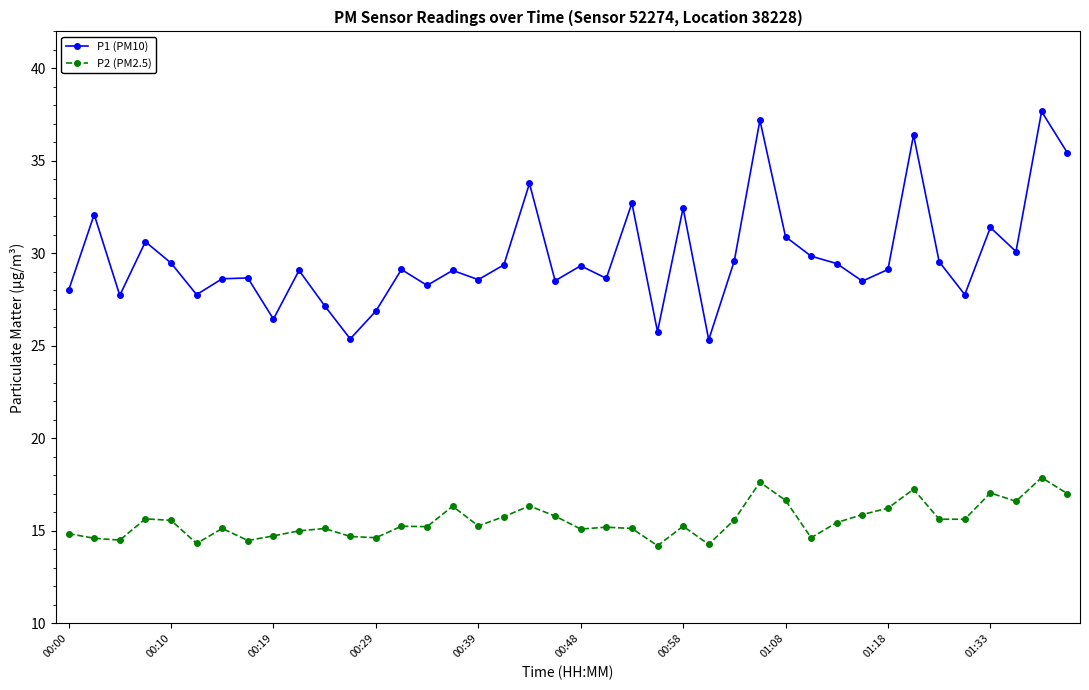

What is the maximum value for P1 (PM10)?

37.7